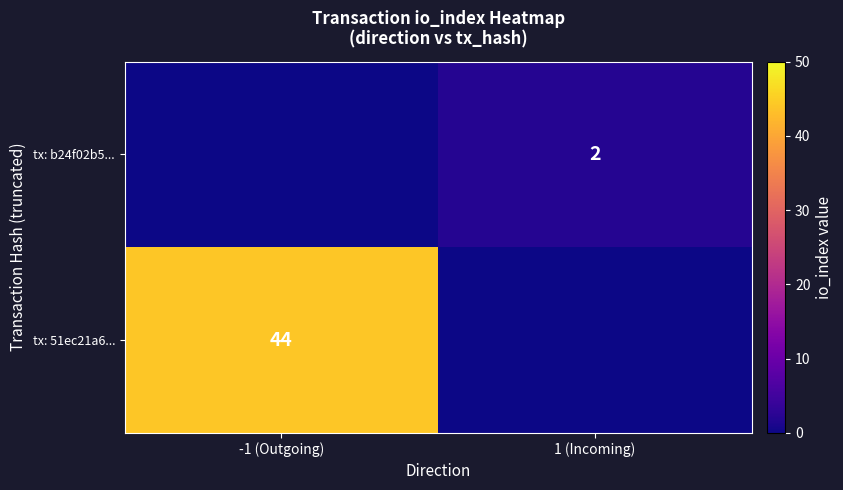

The value of tx: b24f02b5... at 1 (Incoming) is 2. True or false?

True